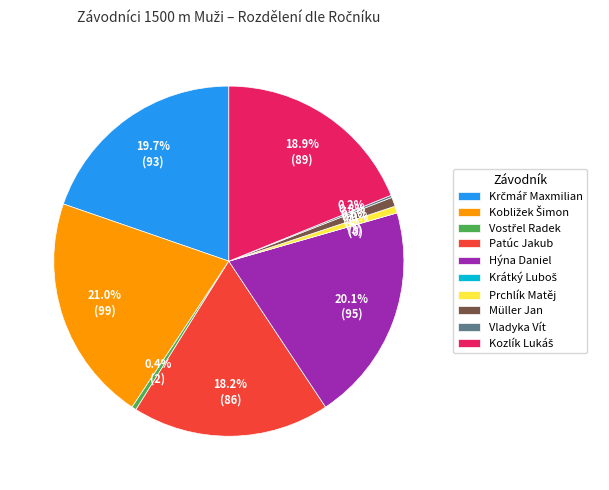

Which slice is the smallest?

Krátký Luboš